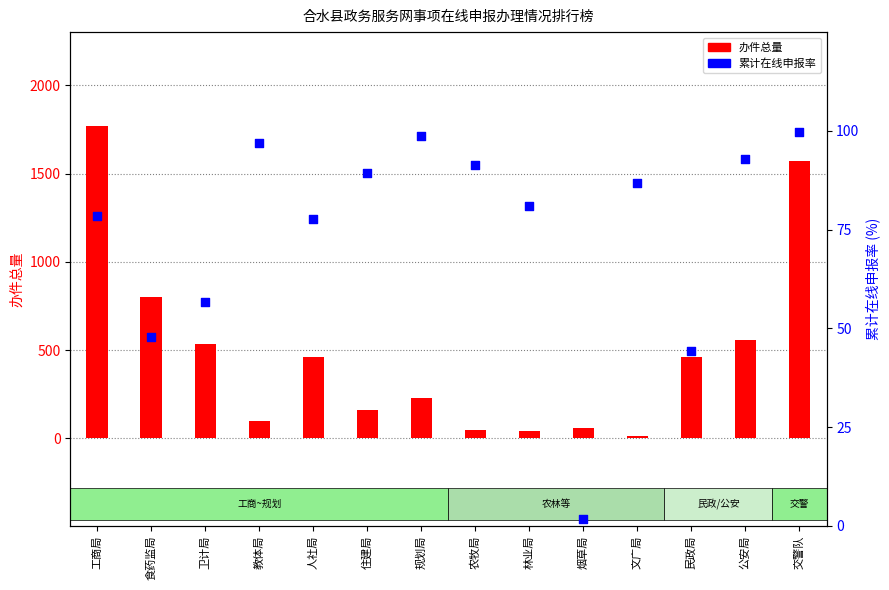

At which category is the sum across all series the highest?

工商局